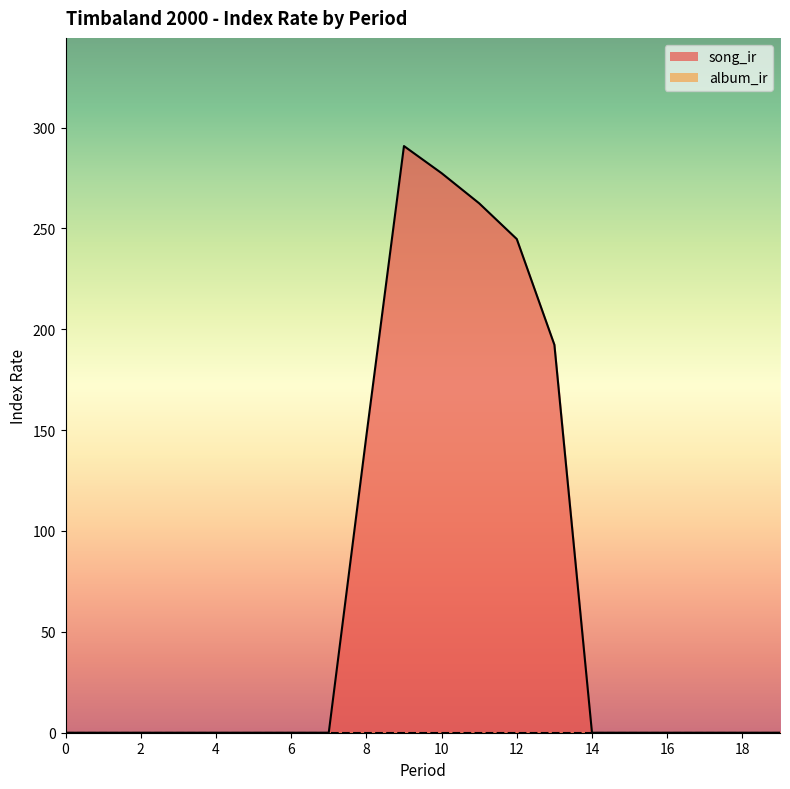

What is the average value?

70.7